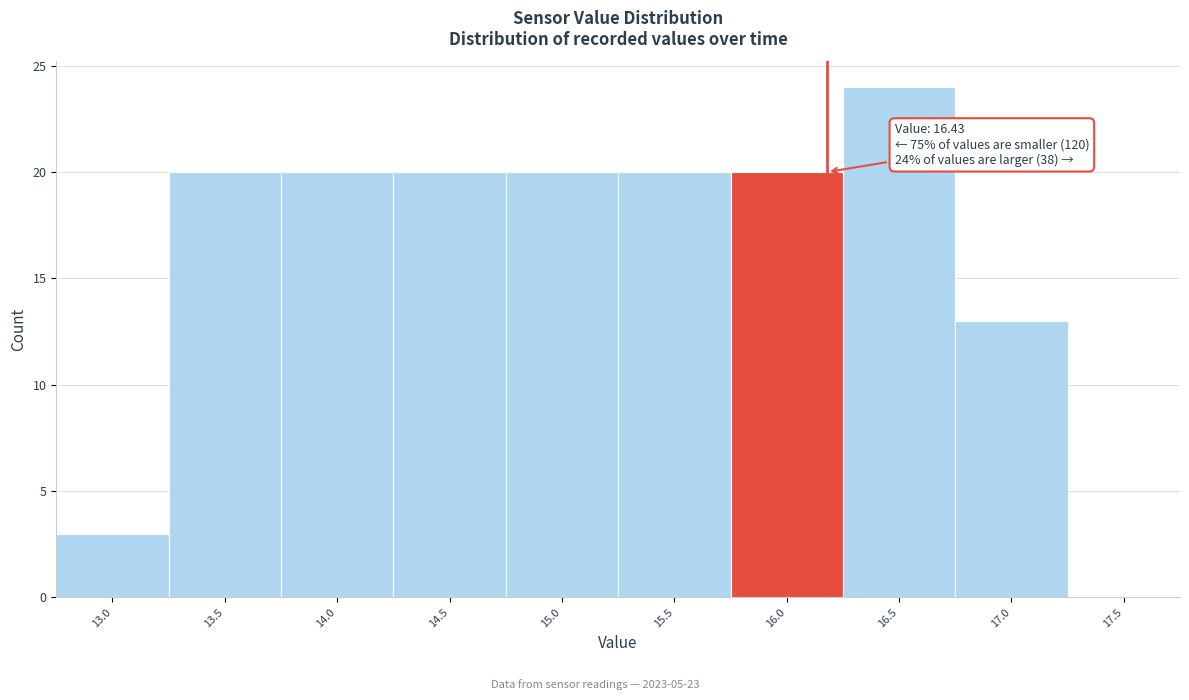

Reading left to right, extract all data points from this chart.

13.0=3	13.5=20	14.0=20	14.5=20	15.0=20	15.5=20	16.0=20	16.5=24	17.0=13	17.5=0